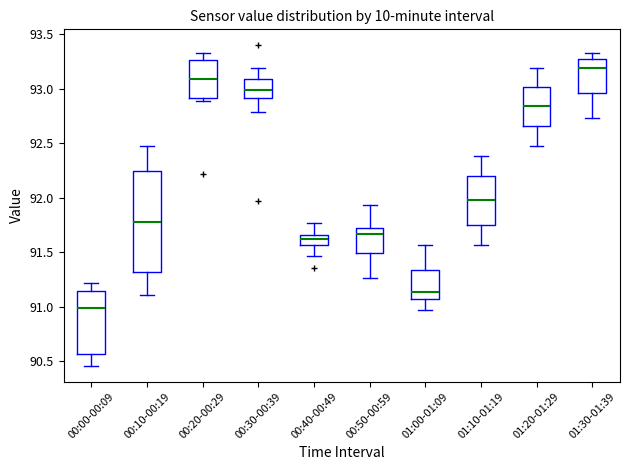

Reading left to right, read every box against the y-axis: the position of its median line, the range the box covers, and the ends of its whiskers. The values are not printed on the chart, so give them approximately, as read against the axis.

00:00-00:09: median 91.00, box 90.55 to 91.15, whiskers 90.45 to 91.20
00:10-00:19: median 91.80, box 91.30 to 92.25, whiskers 91.10 to 92.50
00:20-00:29: median 93.10, box 92.90 to 93.25, whiskers 92.90 (just below the box's lower edge) to 93.35
00:30-00:39: median 93.00, box 92.90 to 93.10, whiskers 92.80 to 93.20
00:40-00:49: median 91.60, box 91.55 to 91.65, whiskers 91.45 to 91.75
00:50-00:59: median 91.65, box 91.50 to 91.70, whiskers 91.25 to 91.95
01:00-01:09: median 91.15, box 91.05 to 91.35, whiskers 90.95 to 91.55
01:10-01:19: median 92.00, box 91.75 to 92.20, whiskers 91.55 to 92.40
01:20-01:29: median 92.85, box 92.65 to 93.00, whiskers 92.50 to 93.20
01:30-01:39: median 93.20, box 92.95 to 93.30, whiskers 92.75 to 93.35